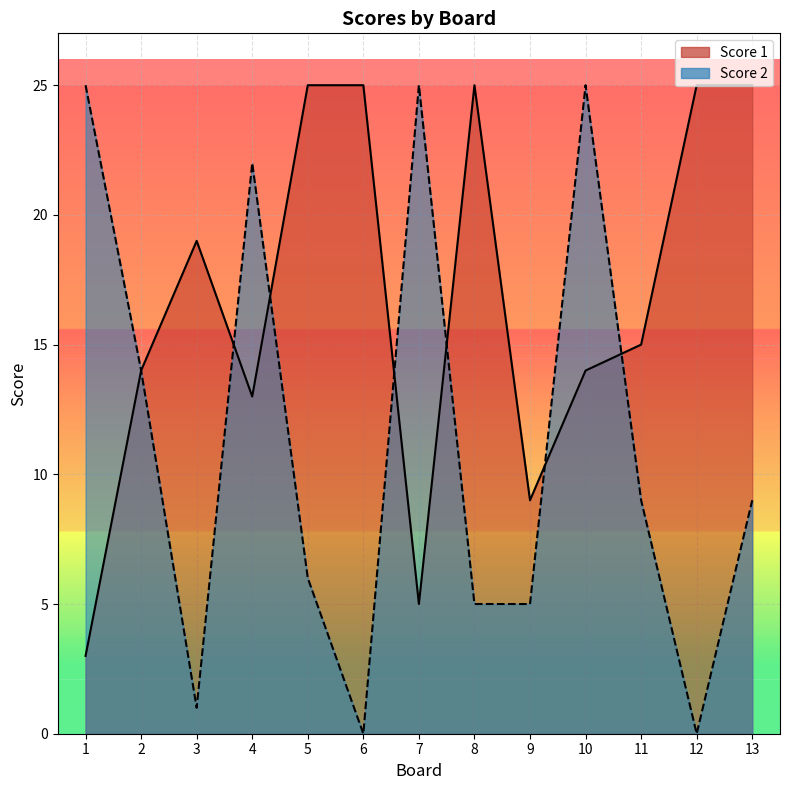

What is the sum of all Score 1 values?

217